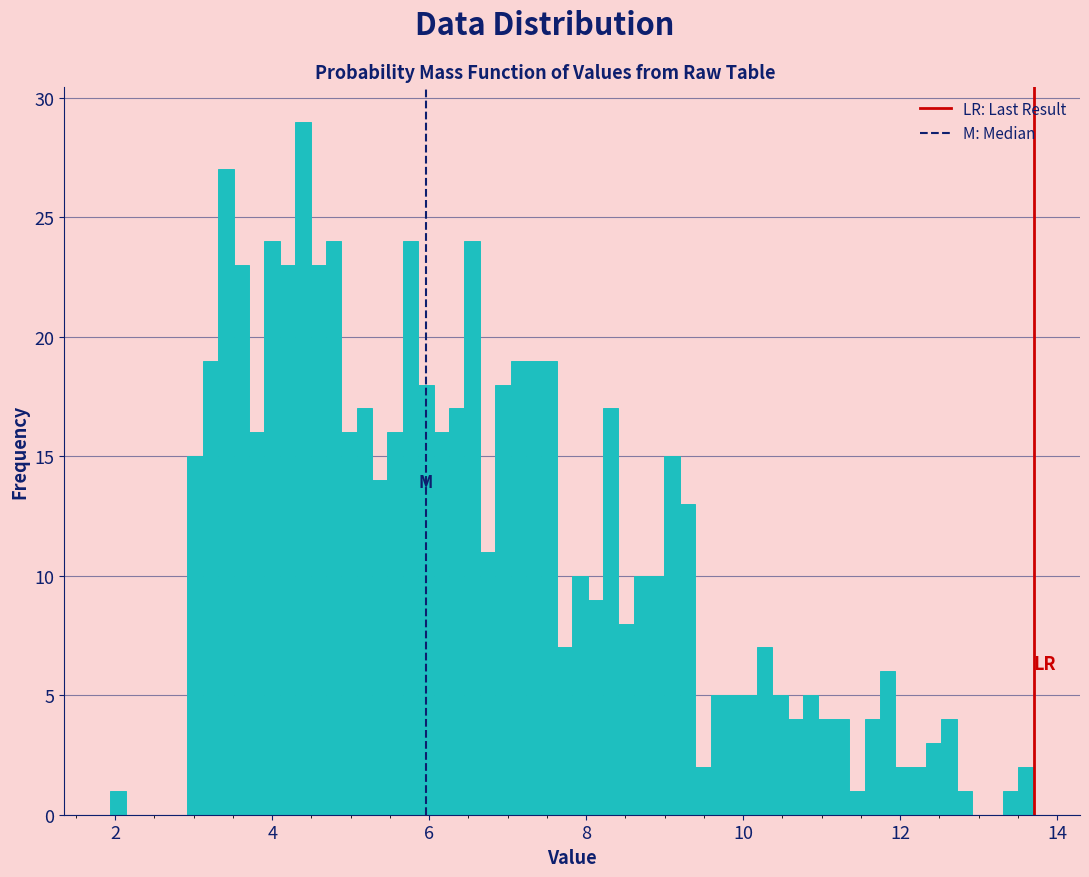

Around what value on the x-axis is the tallest bar? Give the approximate position of its centre, as read against the axis.

4.4